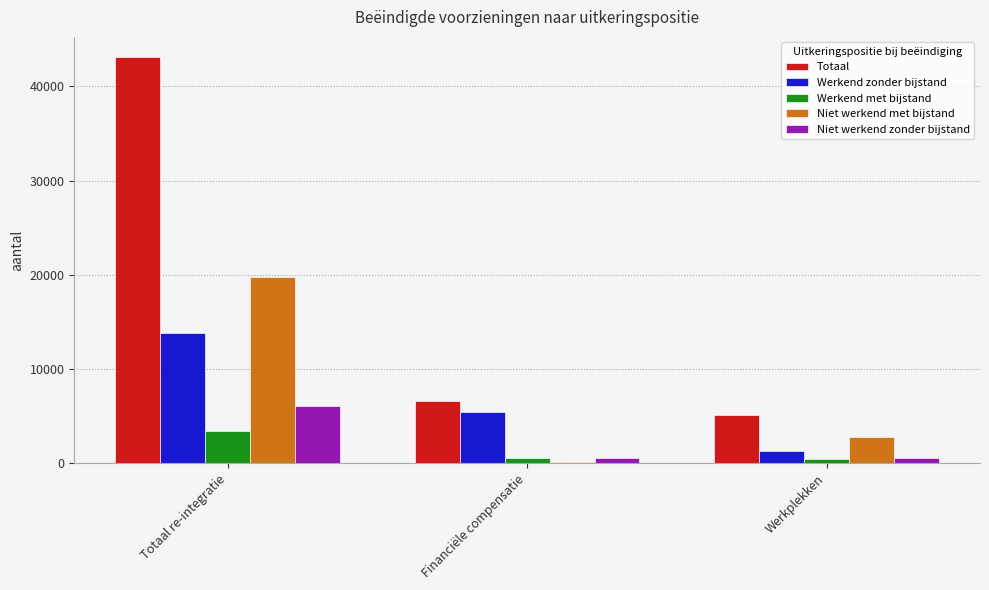

True or false: Werkend met bijstand has a value of 530 at Financiële compensatie.

True